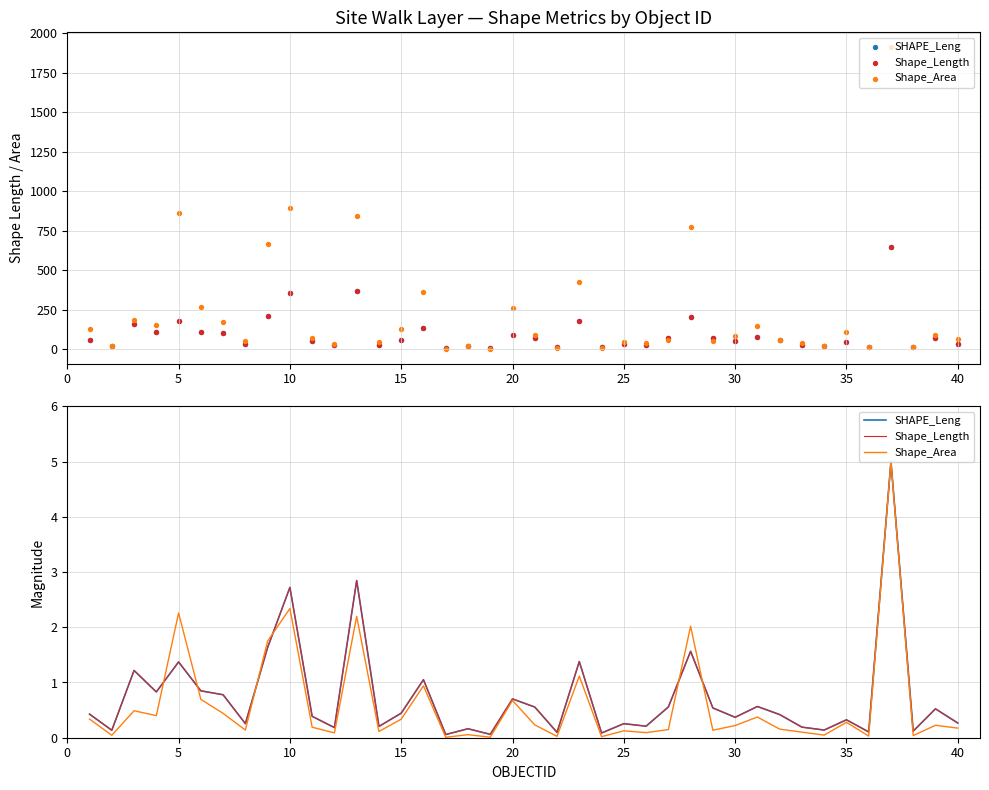

What are all the series names shown in the legend?

SHAPE_Leng, Shape_Length, Shape_Area